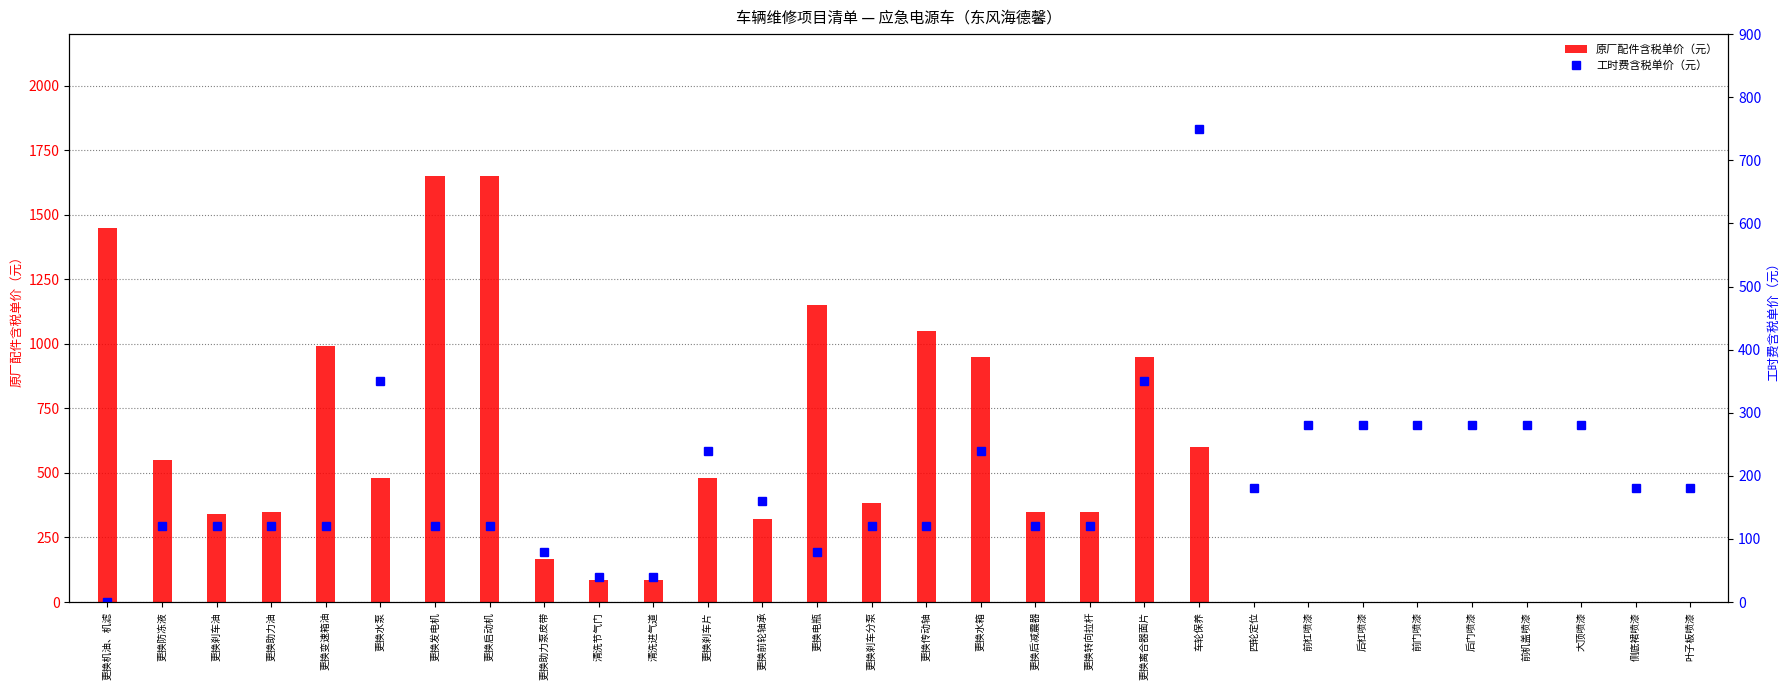

Is the value of 工时费含税单价（元） at 更换刹车分泵 greater than the value of 原厂配件含税单价（元） at 更换发电机?

No